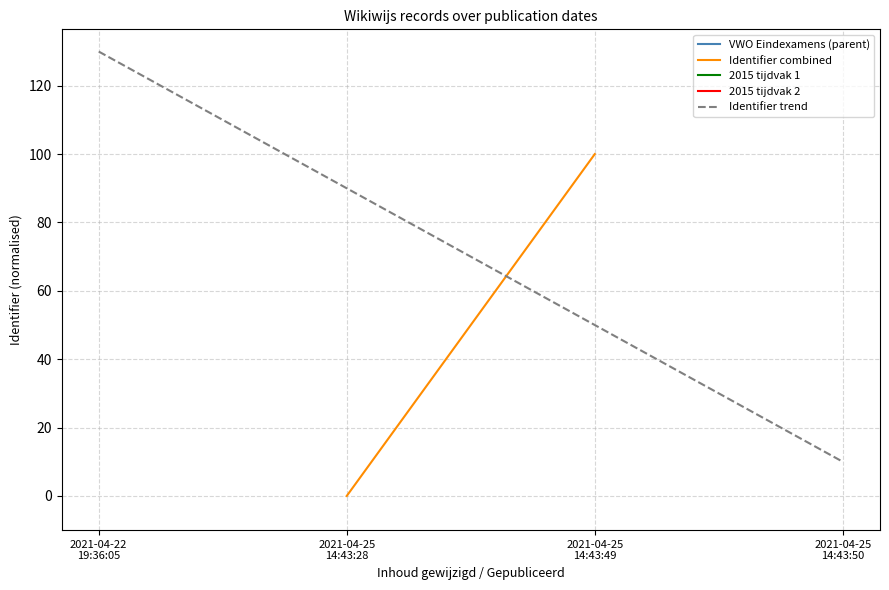

True or false: Identifier trend has more than 2 points higher than both neighbors.

False